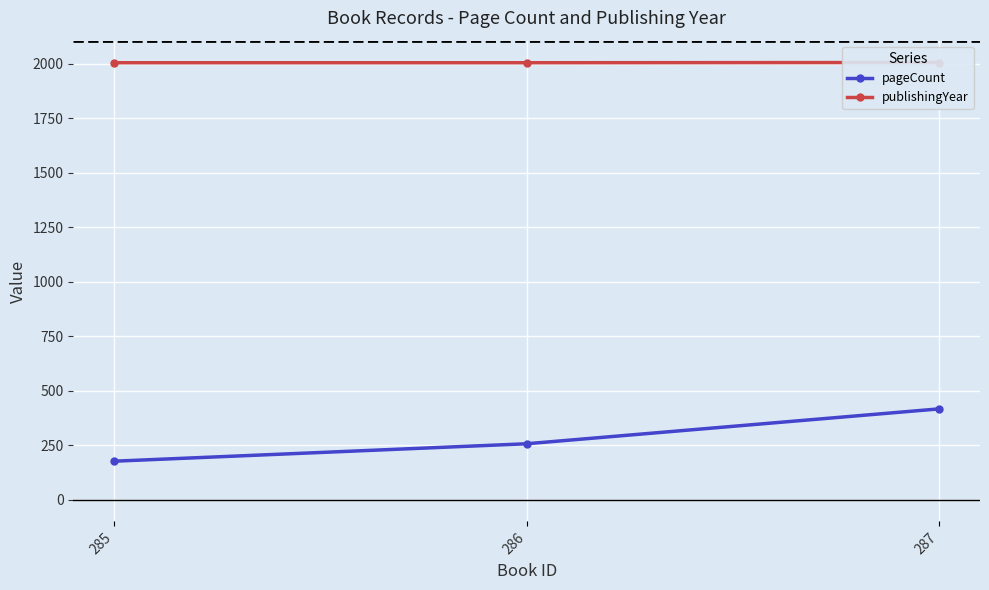

Where is publishingYear nearest to the value 2005?

285